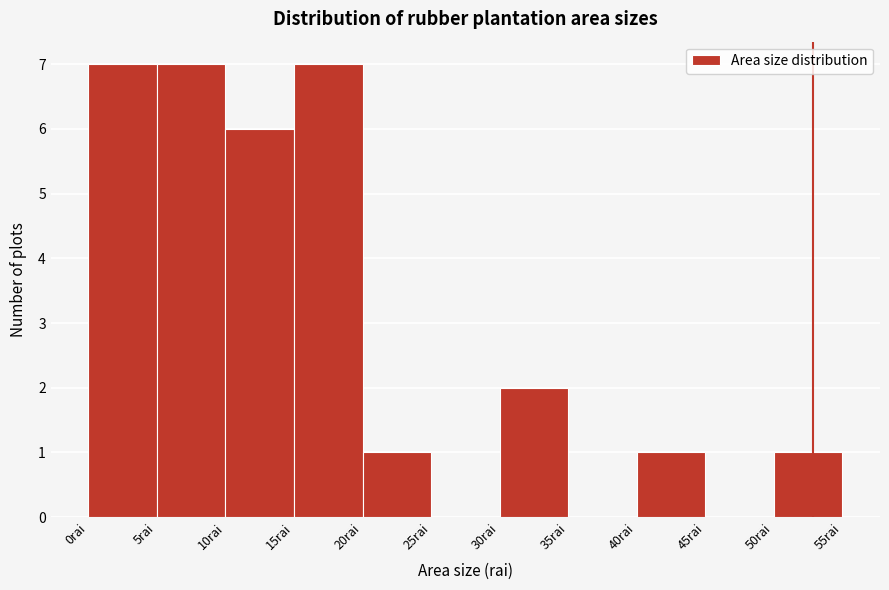

What is the height of the bar covering 5 to 10 on the x-axis? The values are not printed on the chart, so give them approximately, as read against the axis.

7